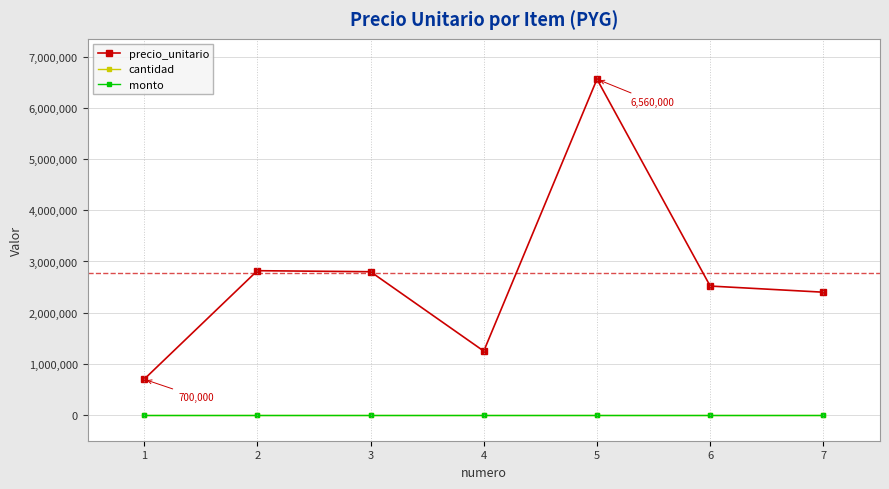

Is the value of monto at 6 greater than the value of cantidad at 4?

No